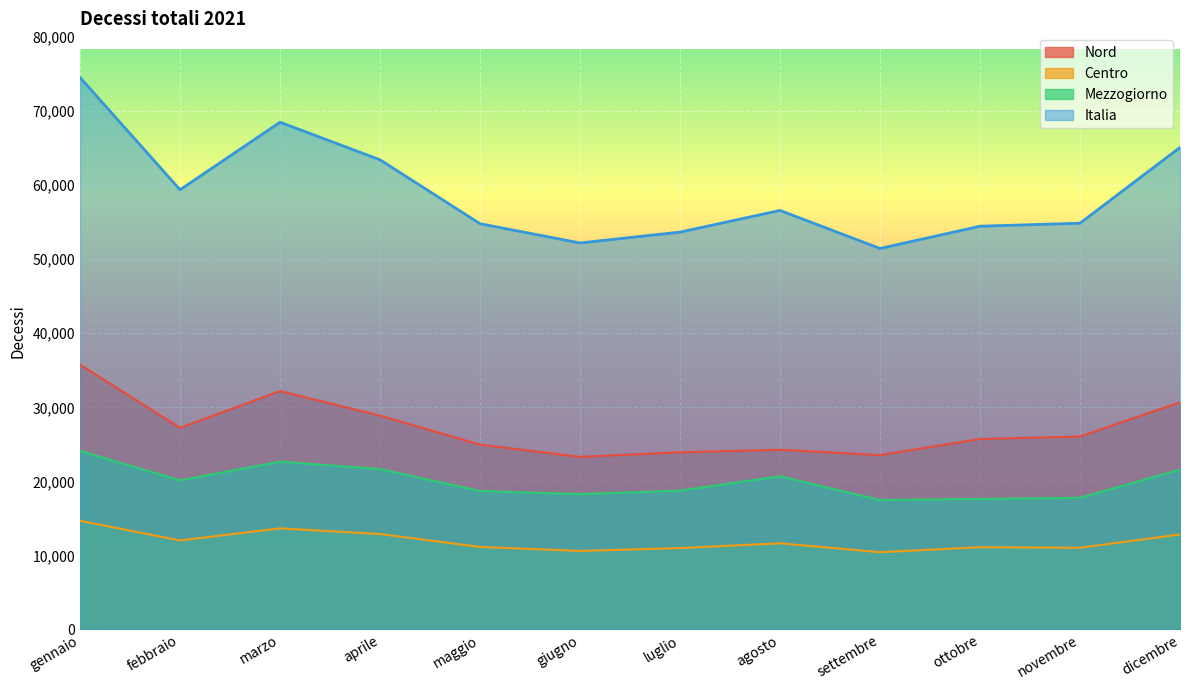

What is the maximum value shown in the chart?

74550